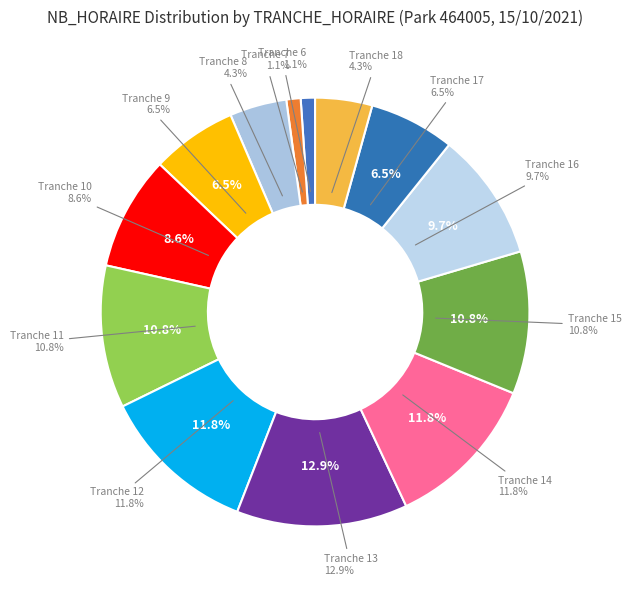

True or false: Tranche 13 accounts for 13% of the total.

True